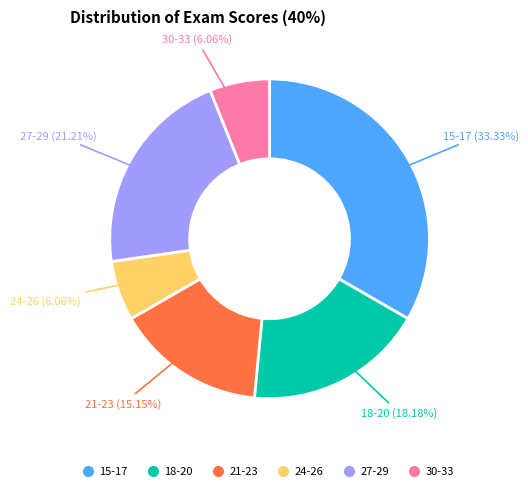

Count the number of slices in the pie.

6